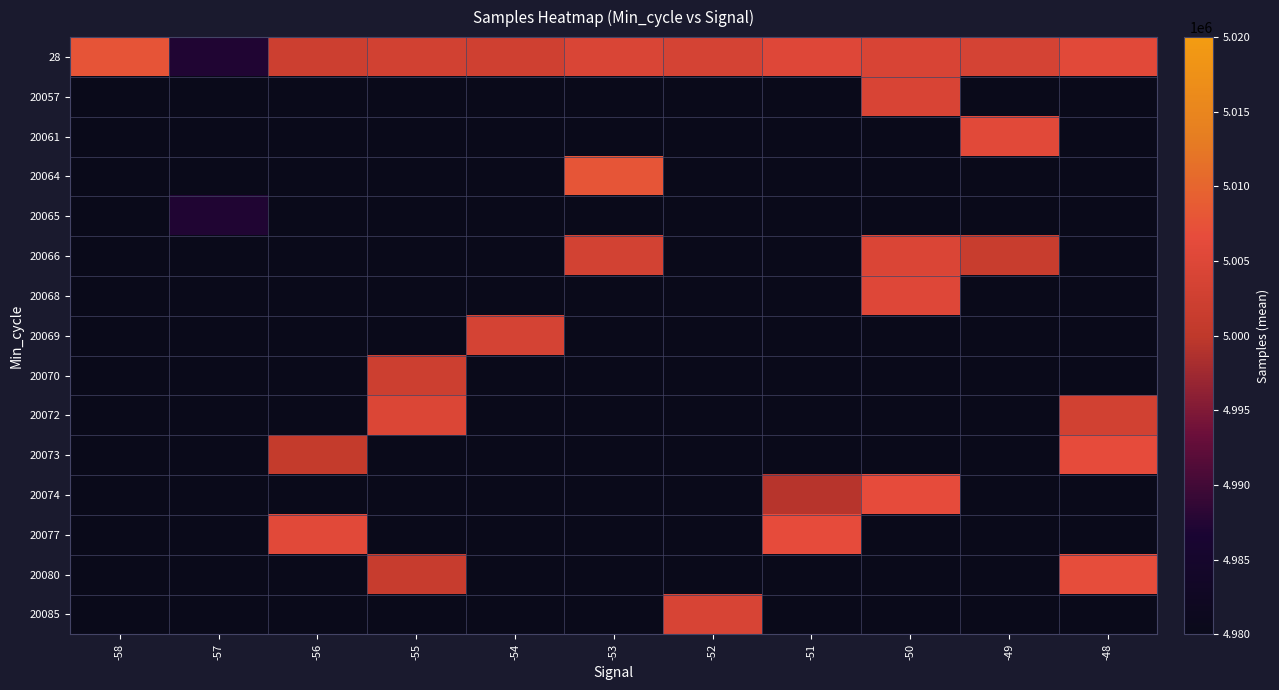

Which category has the highest value across all series?

-53